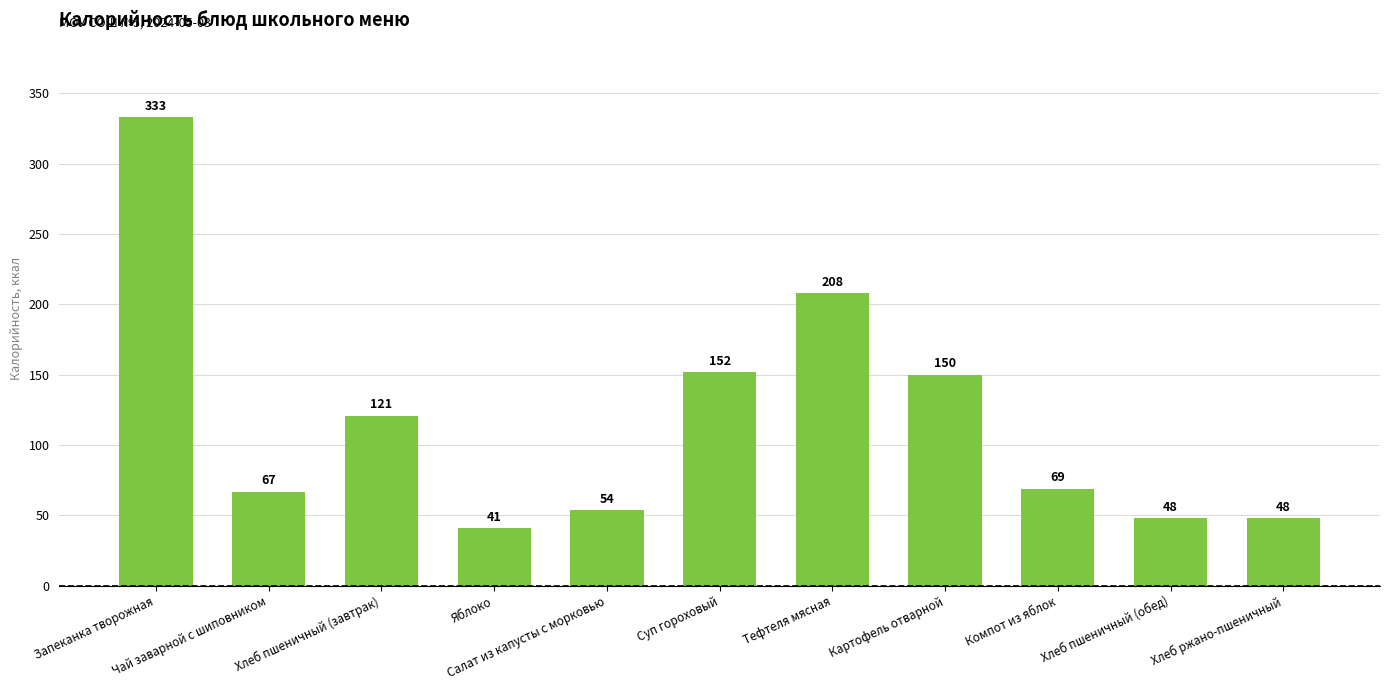

What is the average value?

117